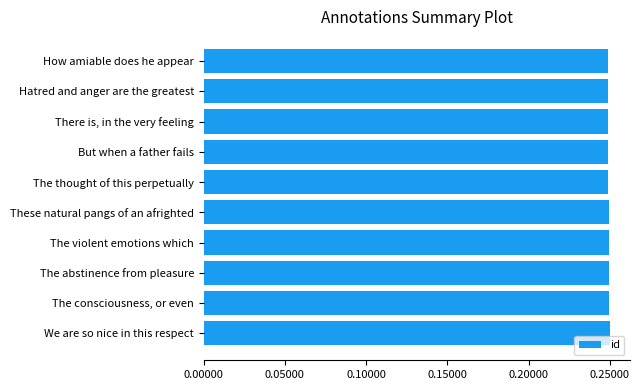

How many values are between 0 and 1?

10